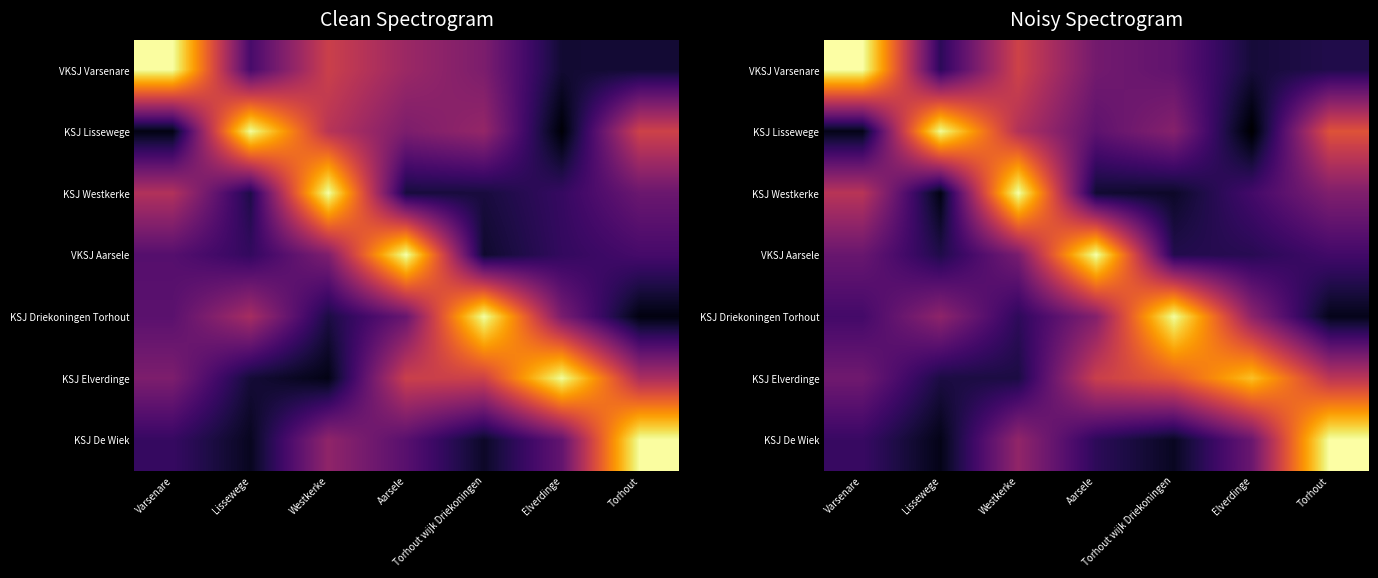

The value of KSJ Westkerke at Torhout wijk Driekoningen is 1624.5. True or false?

False